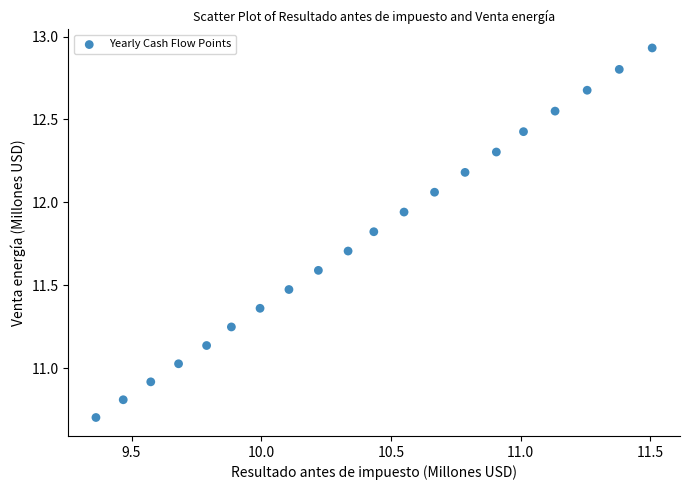

What is the range of X values (max minus min)?

2.1